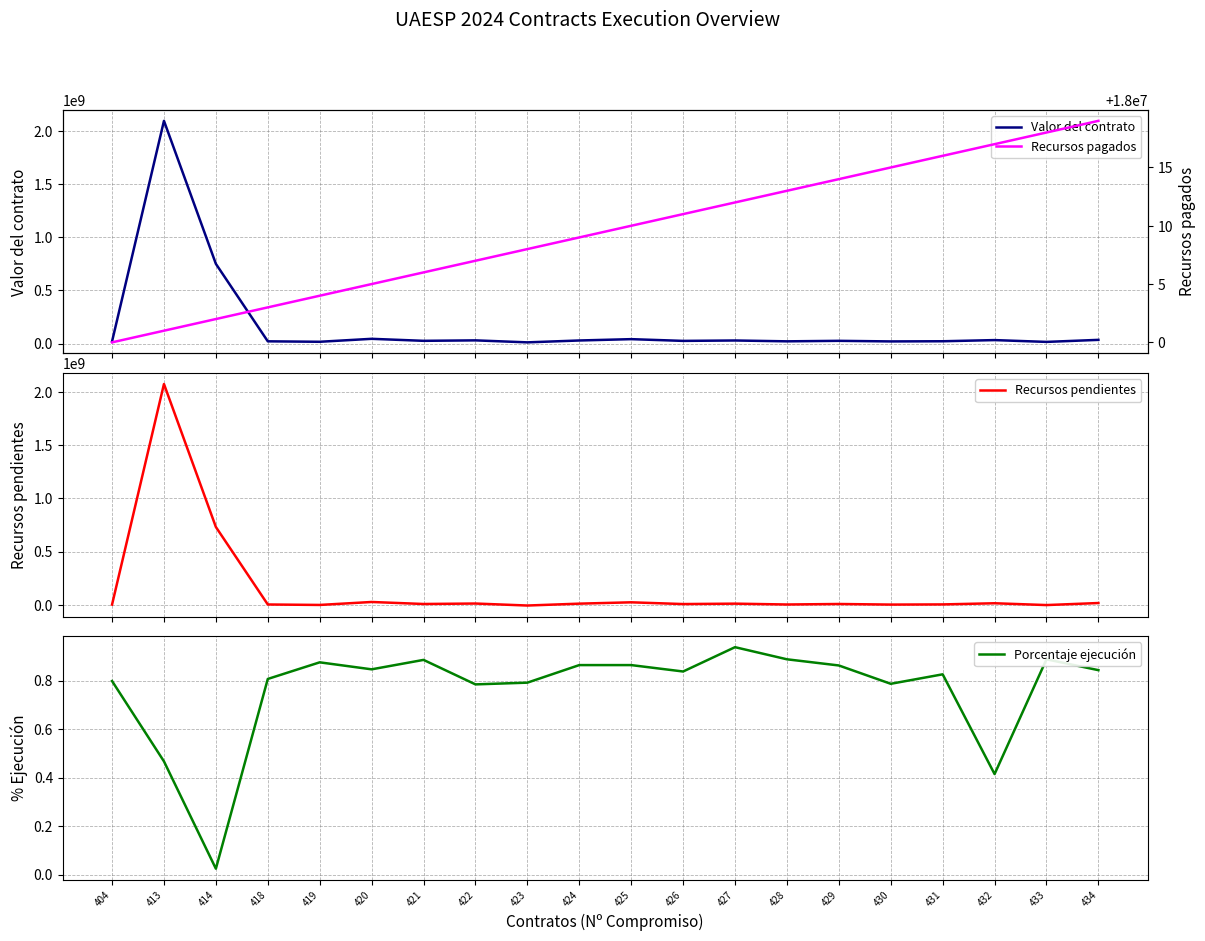

What is the difference between the highest and lowest values at 422?

30449999.2